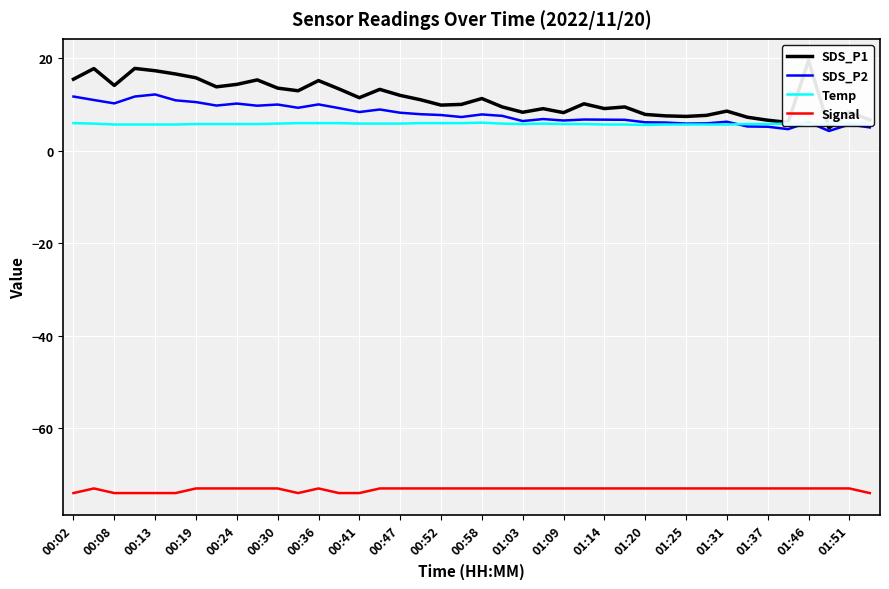

What is the maximum value for Temp?

6.1